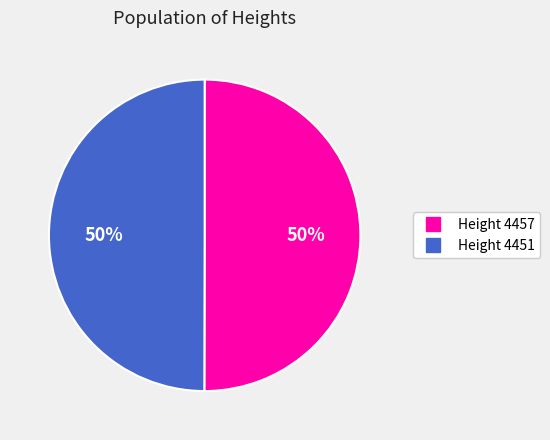

To the nearest percent, what is the average slice percentage?

50%